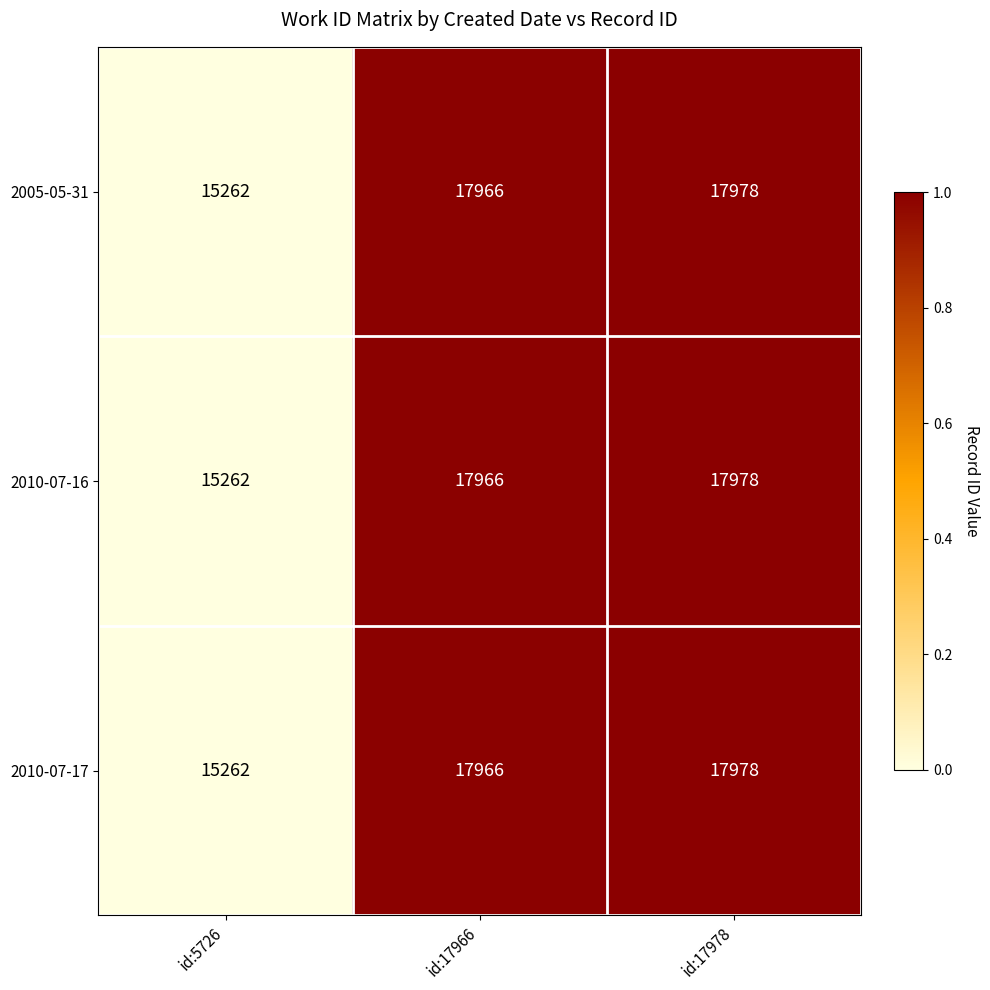

True or false: 2010-07-17 has a value of 4316 at id:17966.

False